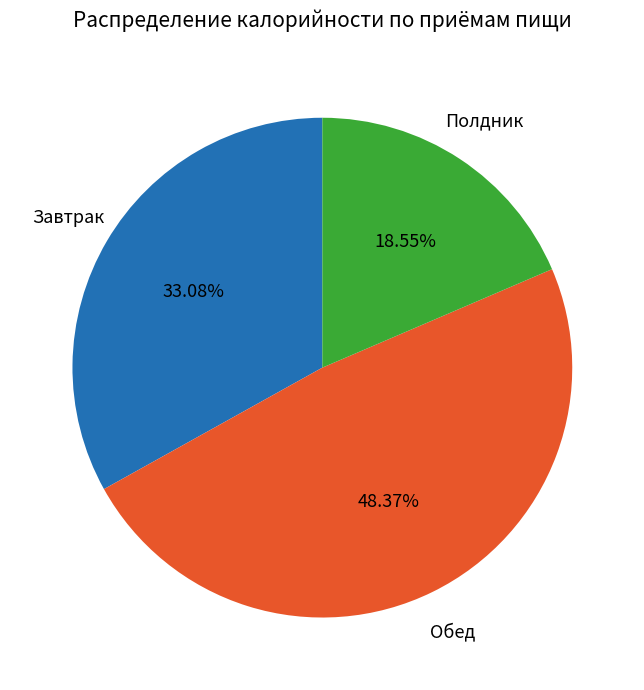

Between Завтрак and Обед, which is larger?

Обед